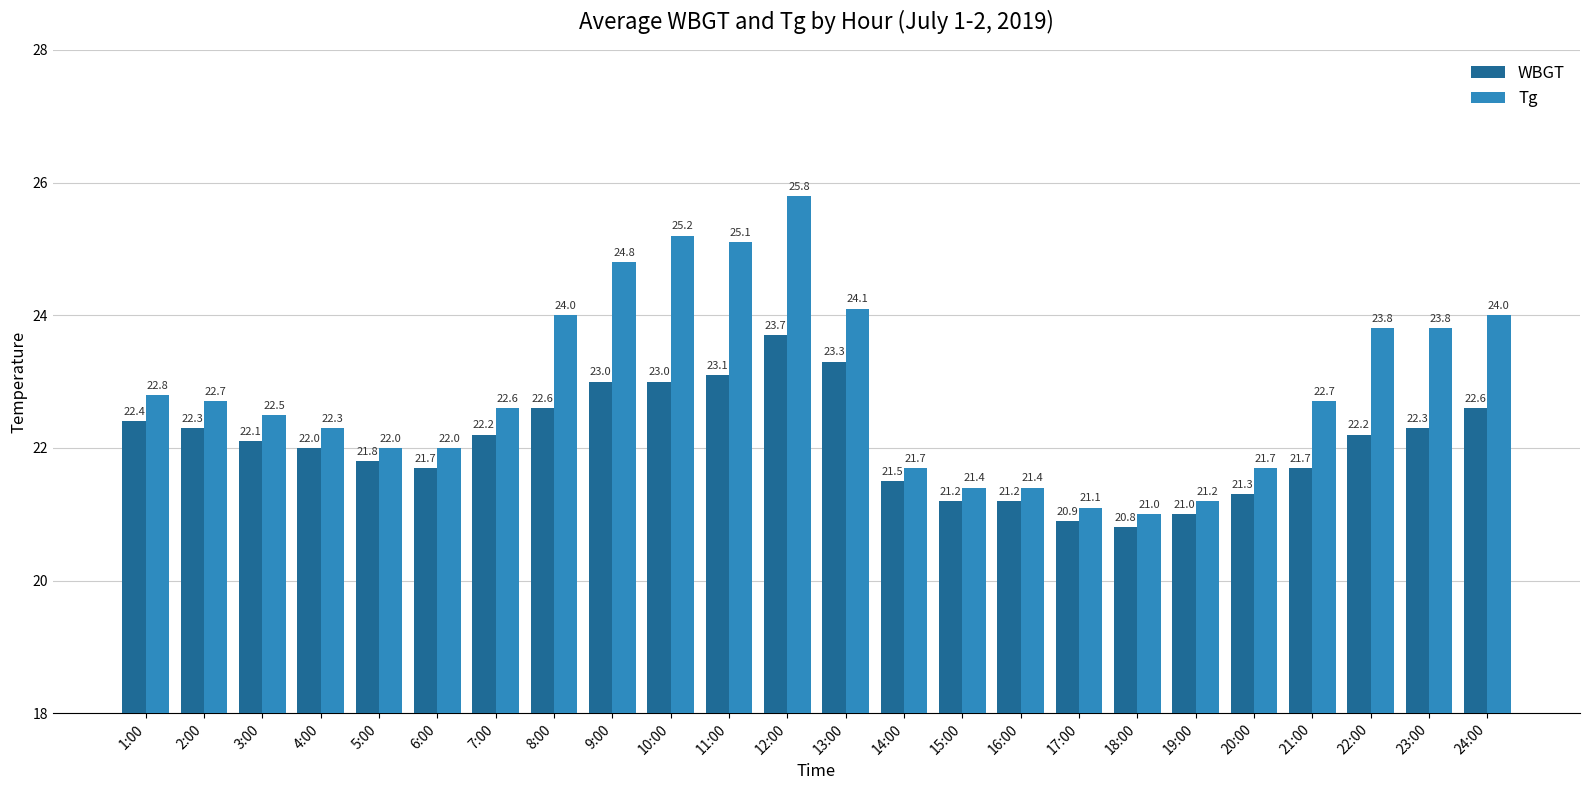

Are the bars horizontal?

No